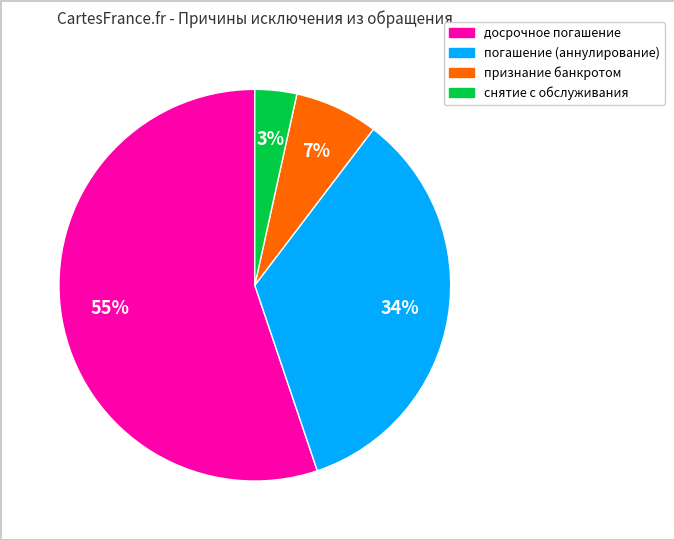

What percentage is the снятие с обслуживания slice, to the nearest percent?

3%